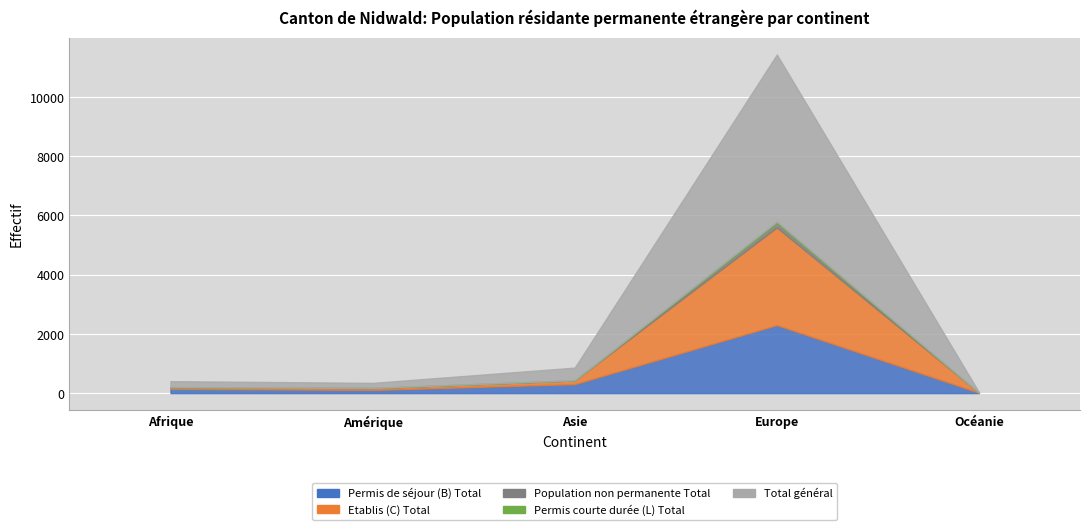

What are all the series names shown in the legend?

Permis de séjour (B) Total, Etablis (C) Total, Population non permanente Total, Permis courte durée (L) Total, Total général